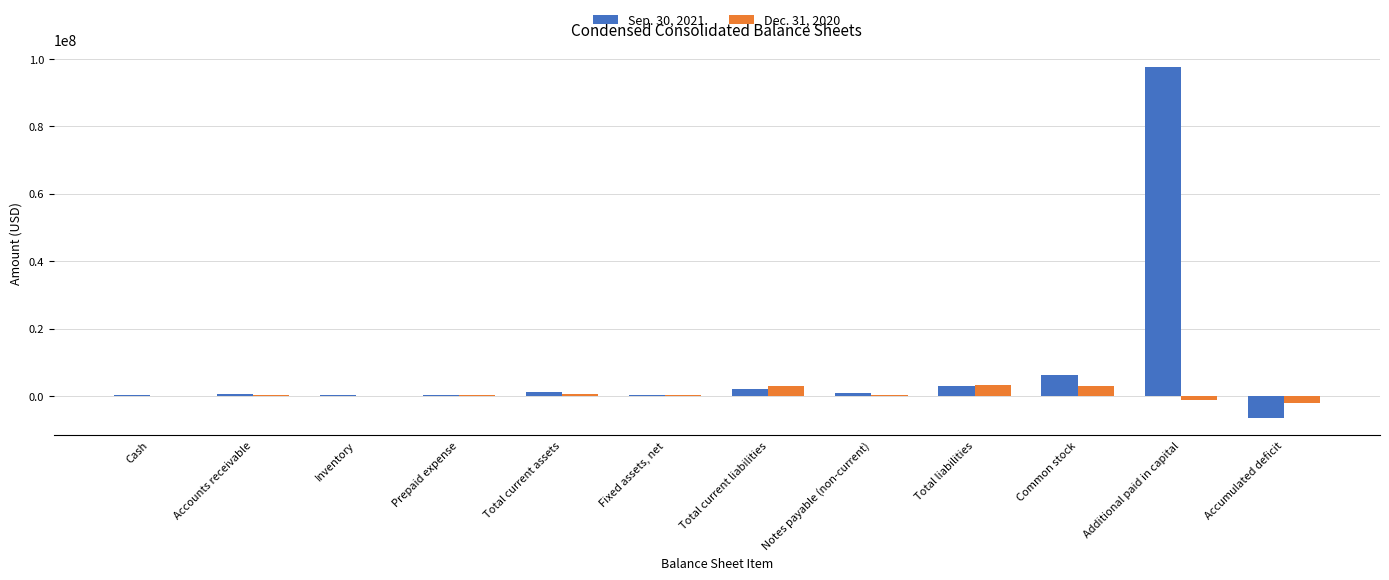

What is the greatest value displayed?

97617912